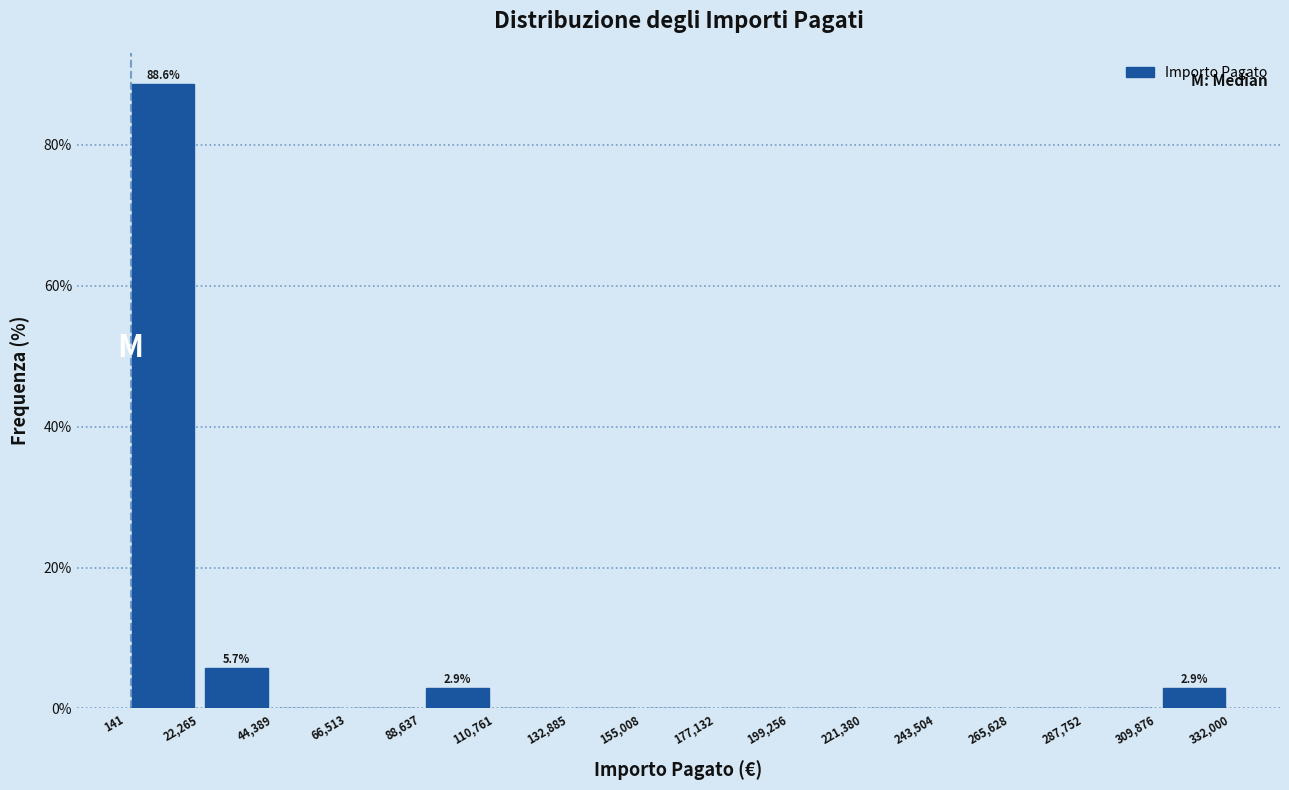

Which range on the x-axis has the tallest bar?

141 to 22,265